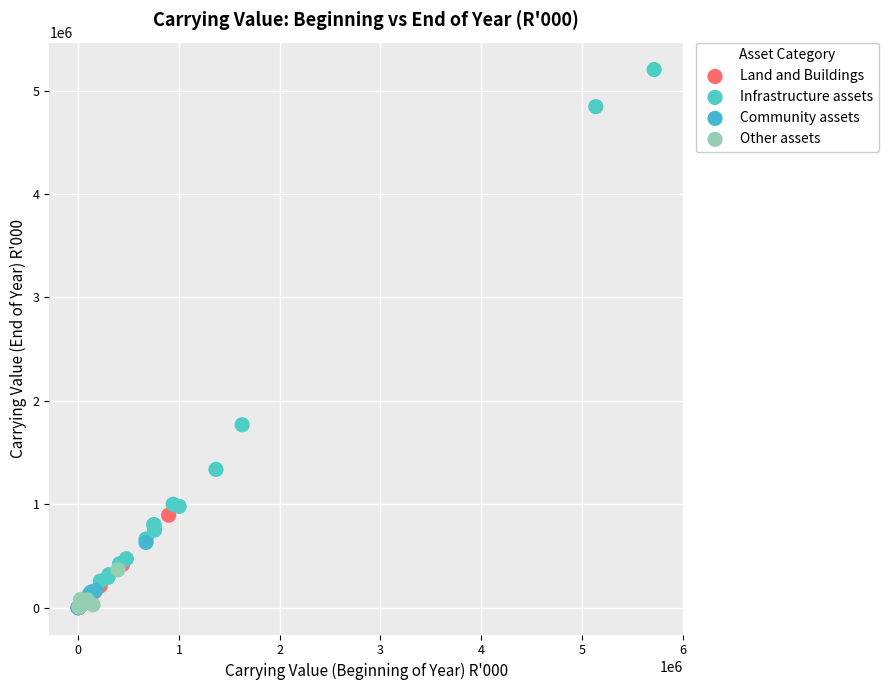

What are all the series names shown in the legend?

Land and Buildings, Infrastructure assets, Community assets, Other assets